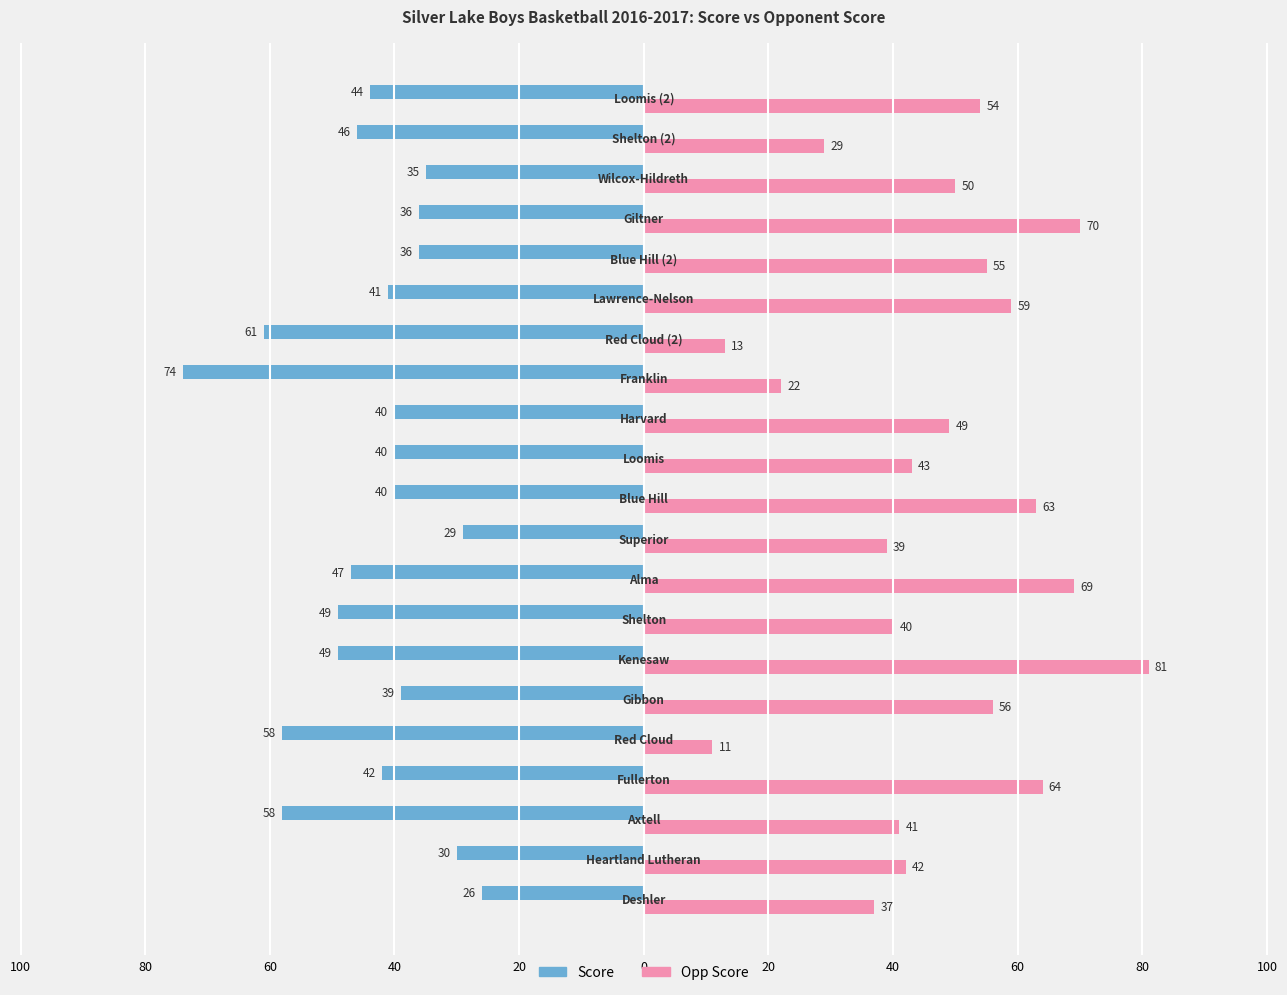

Which series has the largest range (max minus min)?

Opp Score